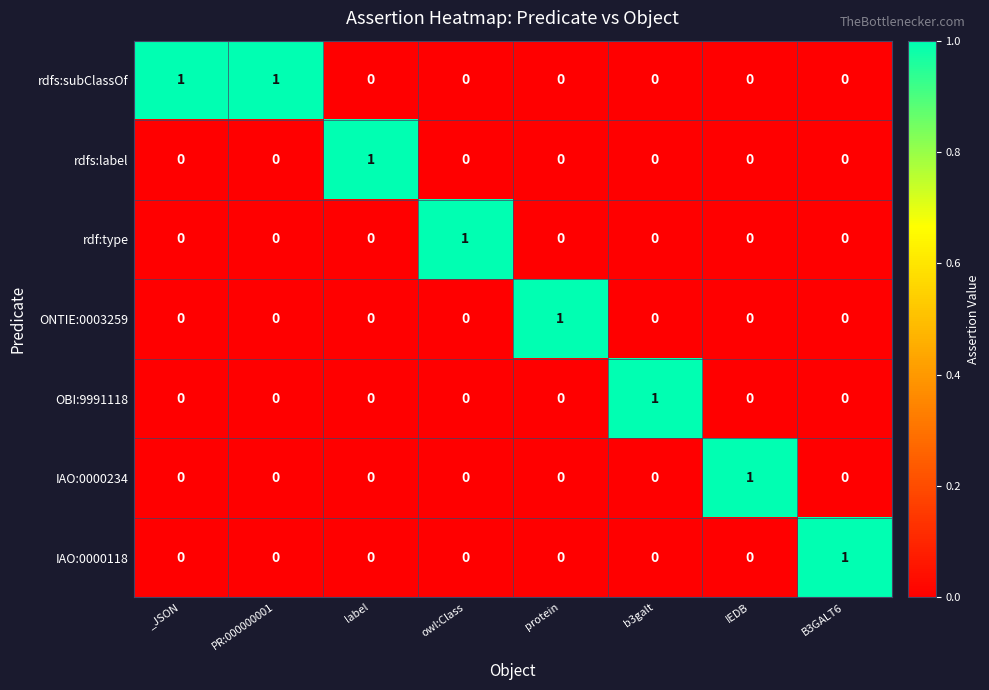

What is the greatest value displayed?

1